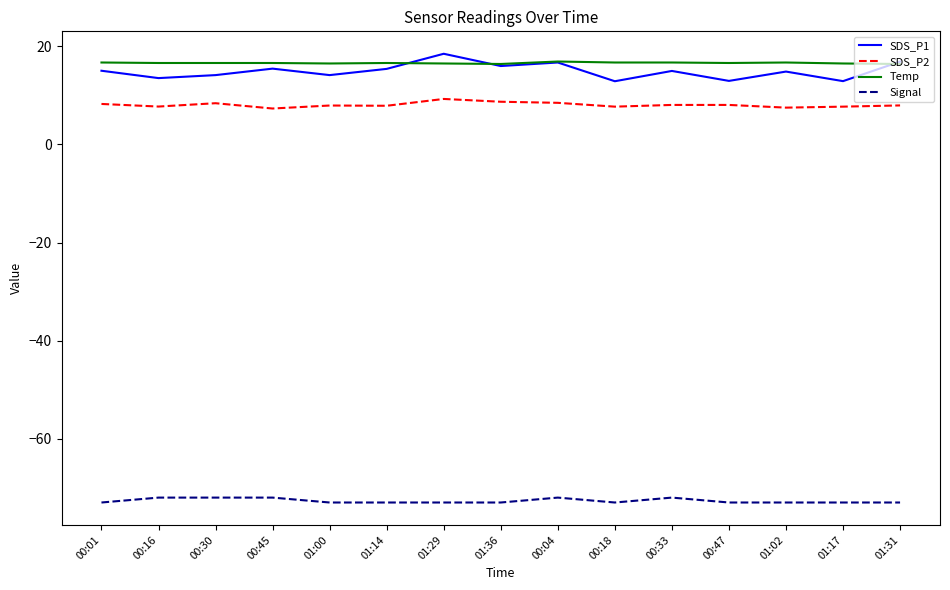

What is the smallest value displayed?

-73.0